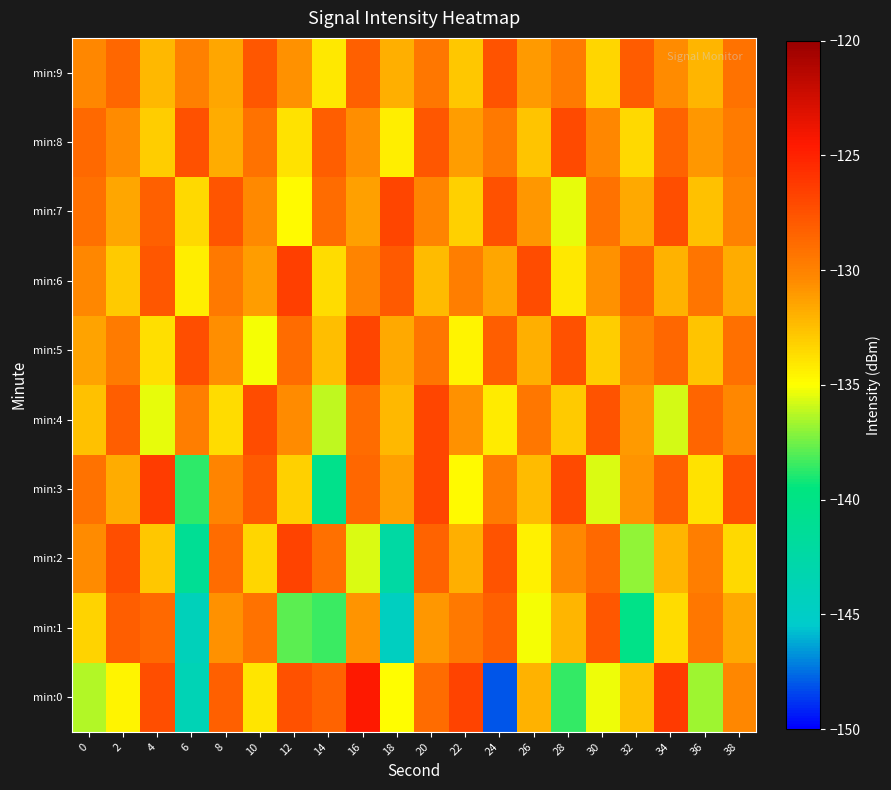

List the series in order of their peak value, lowest first.

min:1, min:9, min:8, min:5, min:4, min:7, min:2, min:6, min:3, min:0